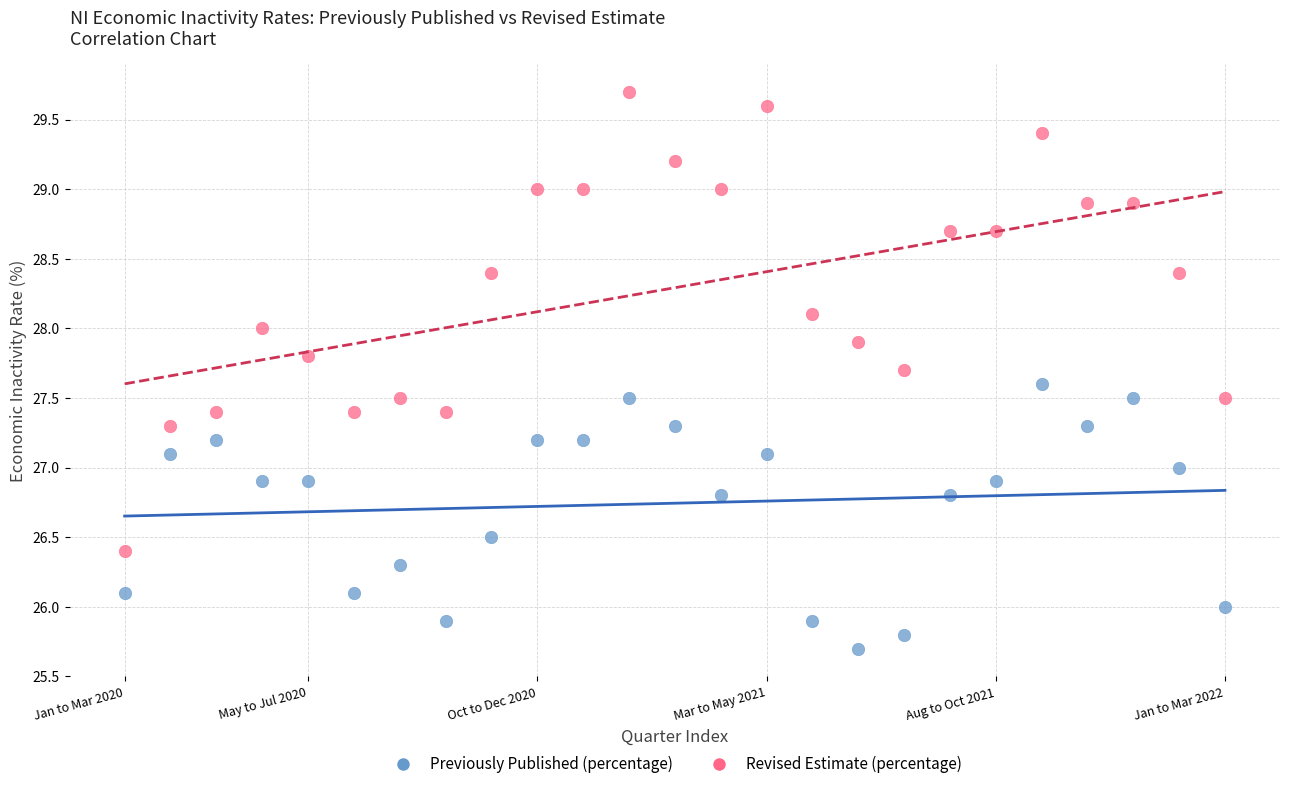

What are all the series names shown in the legend?

Previously Published (percentage), Revised Estimate (percentage)